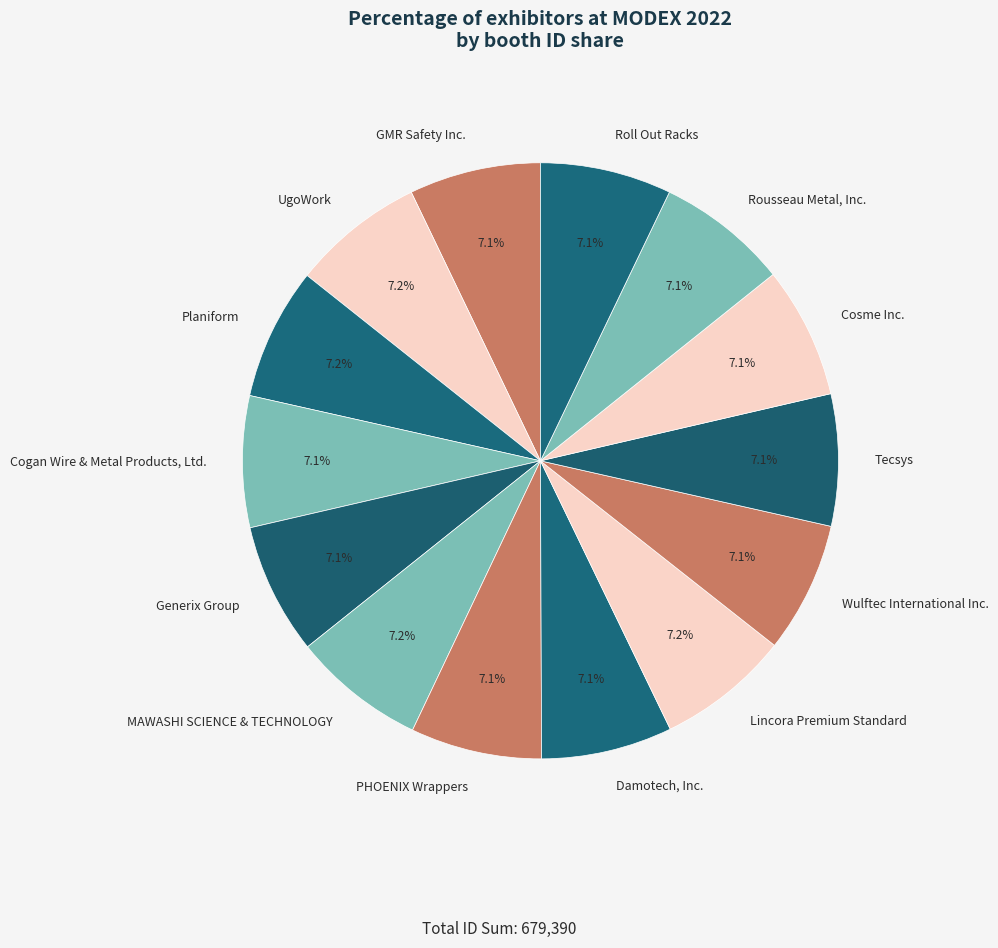

To the nearest percent, what is the combined percentage of Roll Out Racks and UgoWork?

14%